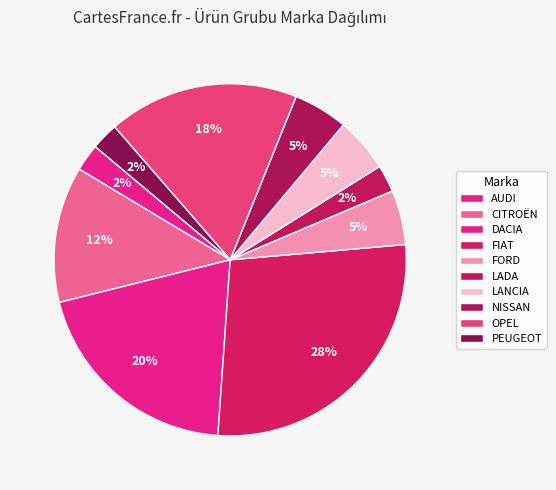

Which slice is the smallest?

AUDI